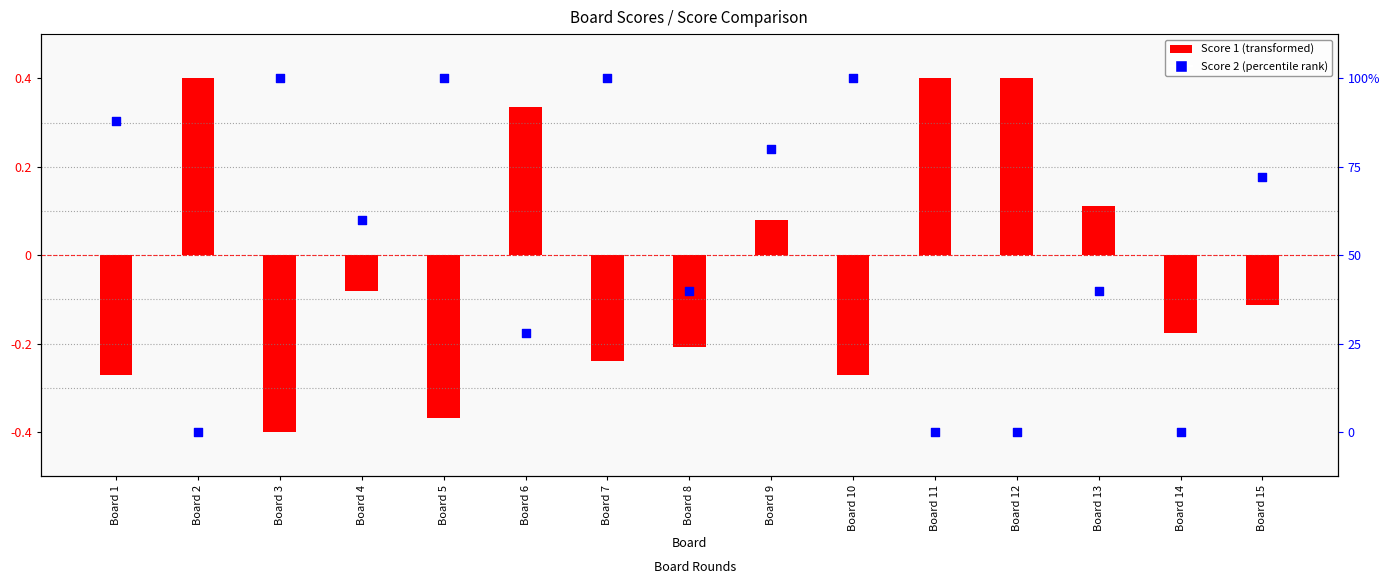

Is the value of Score 2 at Board 6 greater than the value of Score 1 at Board 1?

Yes